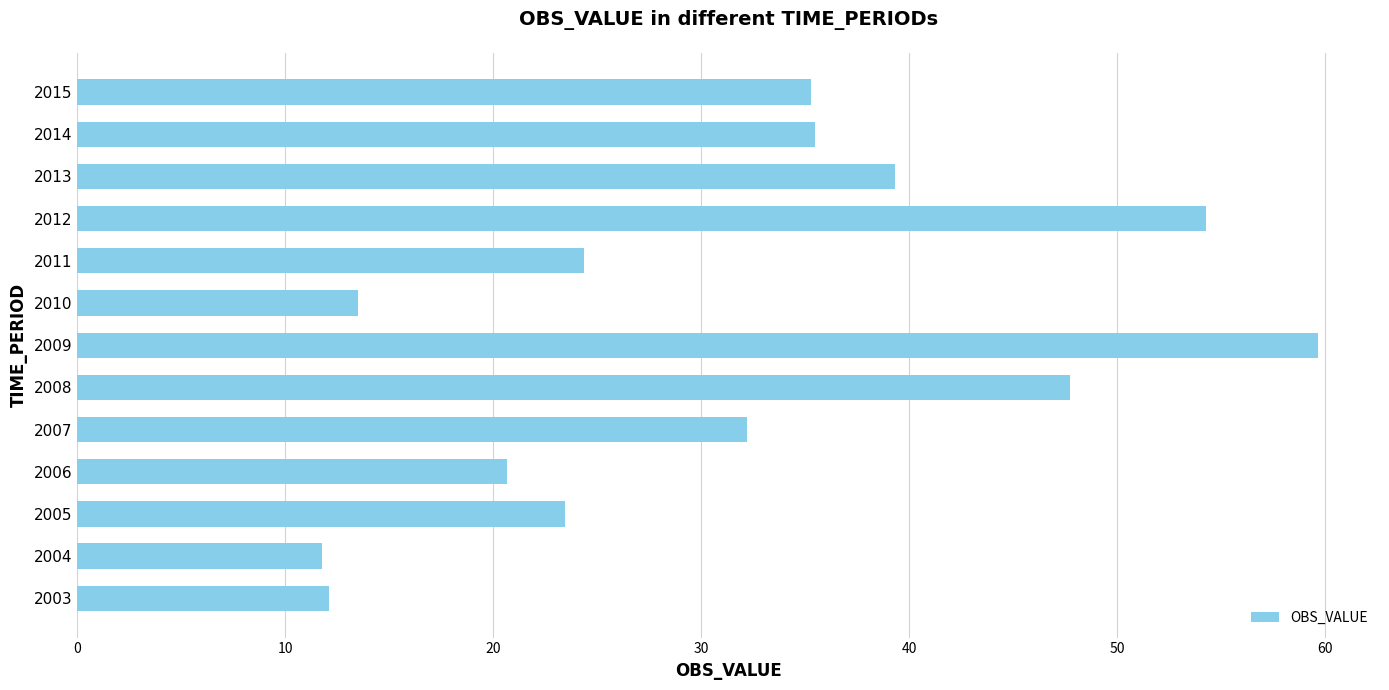

What is the difference between the maximum and minimum values?

47.9